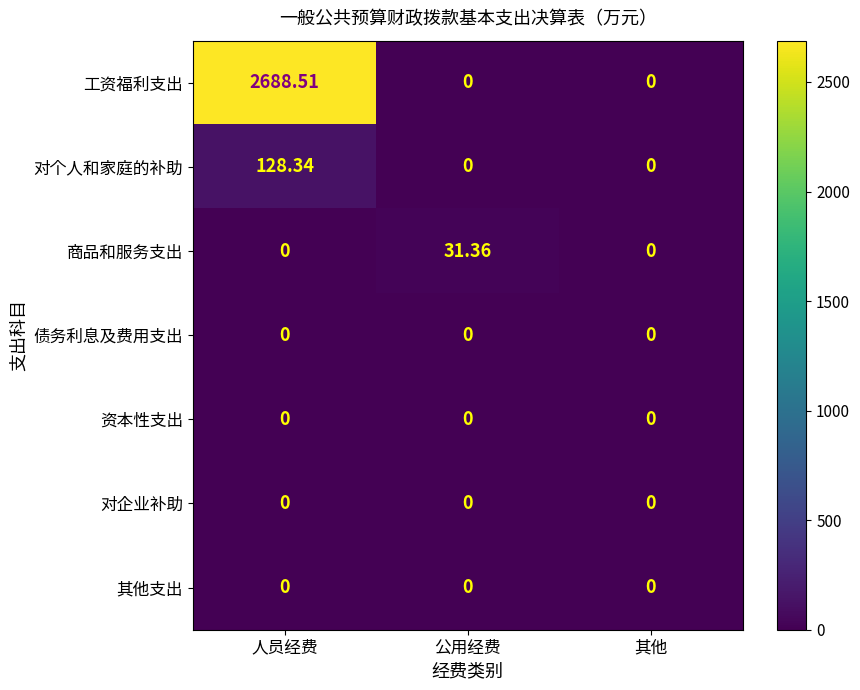

Which series has the largest range (max minus min)?

工资福利支出